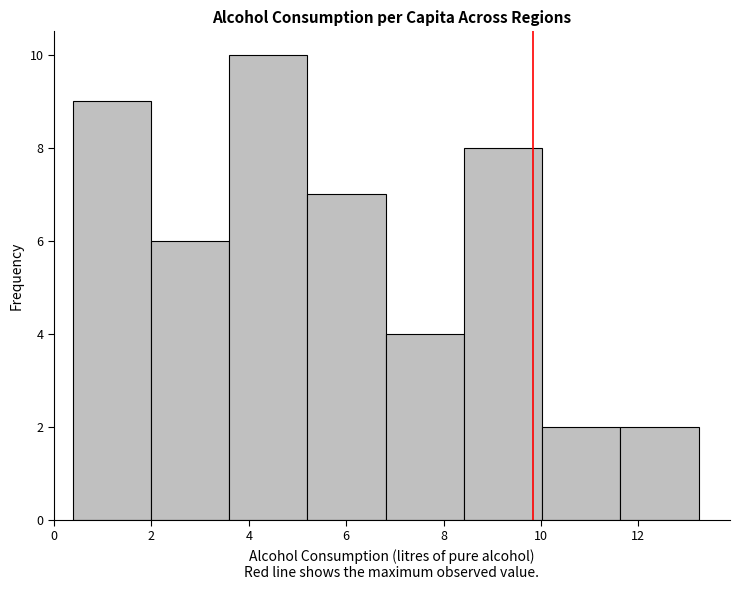

Reading left to right, list every bar in this chart as the range it spans on the x-axis followed by its height. Neither the bar edges nor the heights are printed on the chart, so give them approximately, as read against the axes.

0.4 to 2.0: 9
2.0 to 3.6: 6
3.6 to 5.2: 10
5.2 to 6.8: 7
6.8 to 8.4: 4
8.4 to 10.0: 8
10.0 to 11.6: 2
11.6 to 13.2: 2